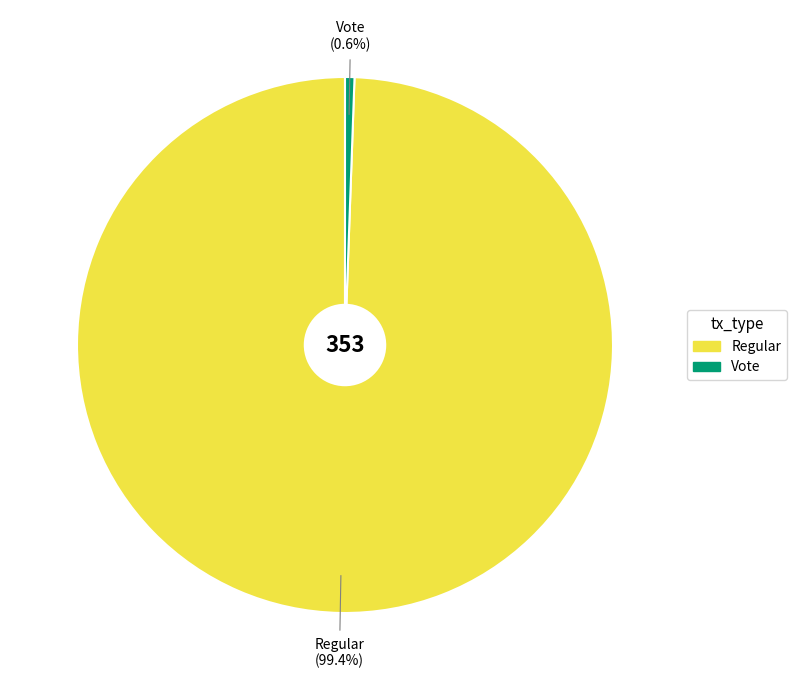

To the nearest percent, what is the average slice percentage?

50%